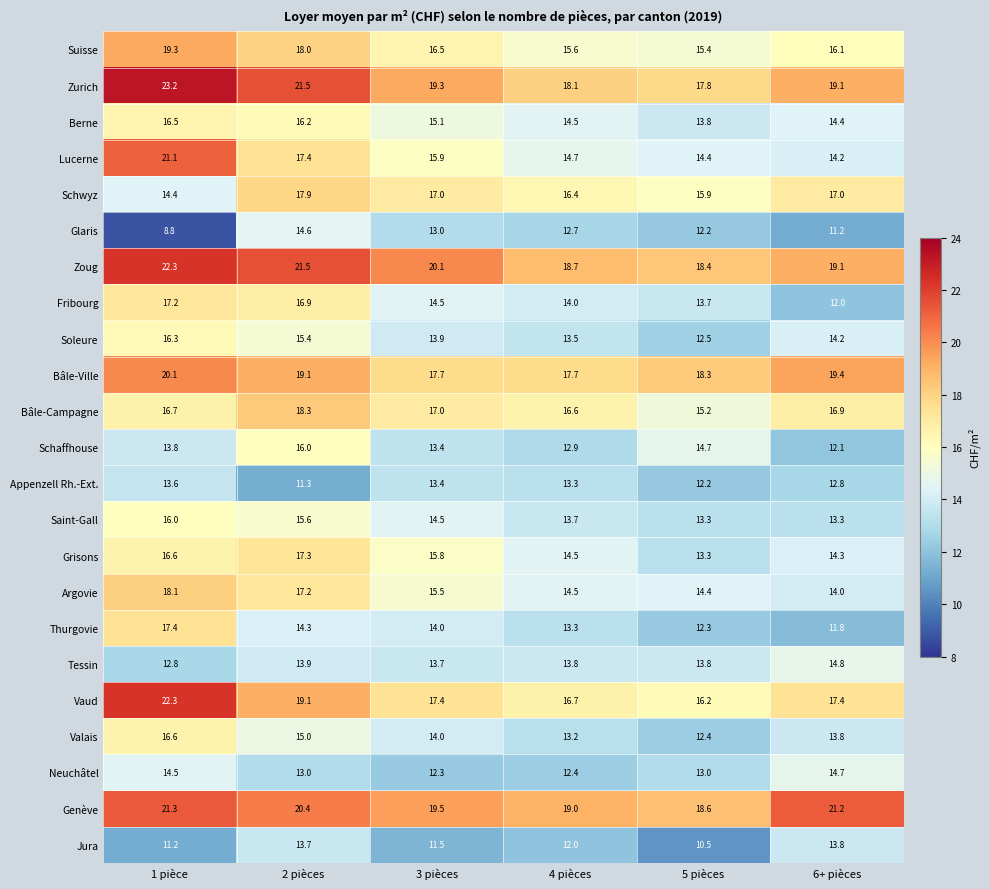

True or false: Tessin has a value of 13.9 at 2 pièces.

True